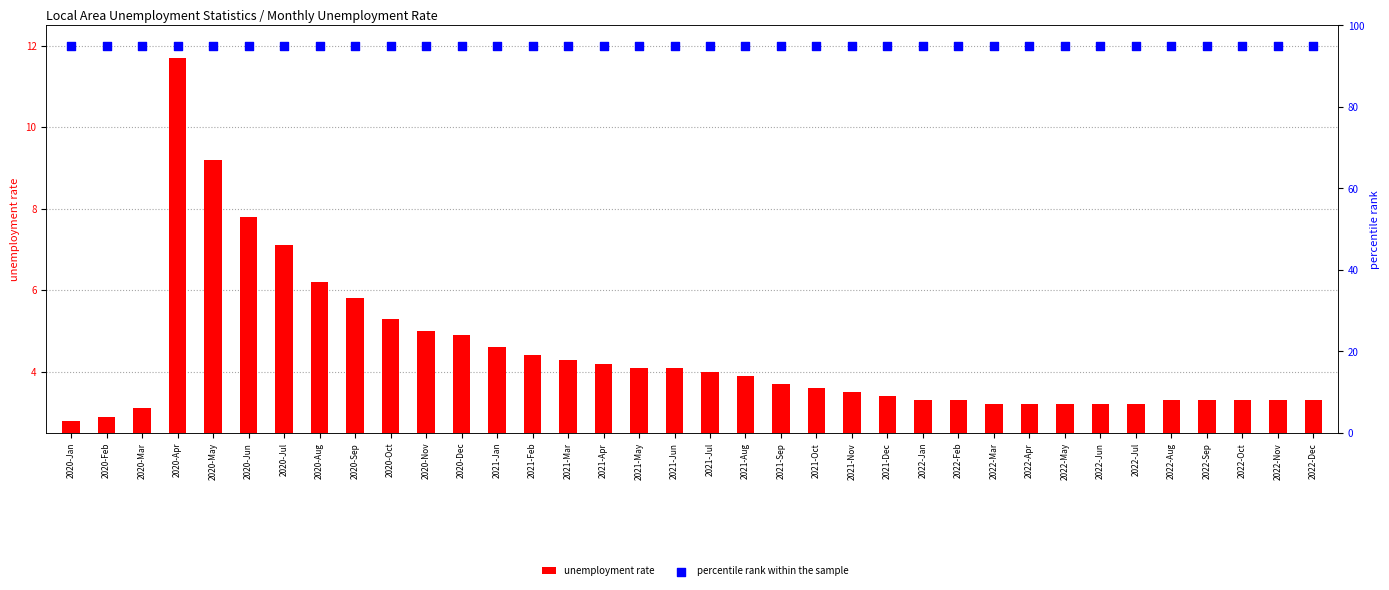

Which series has the widest spread of Y values?

unemployment rate